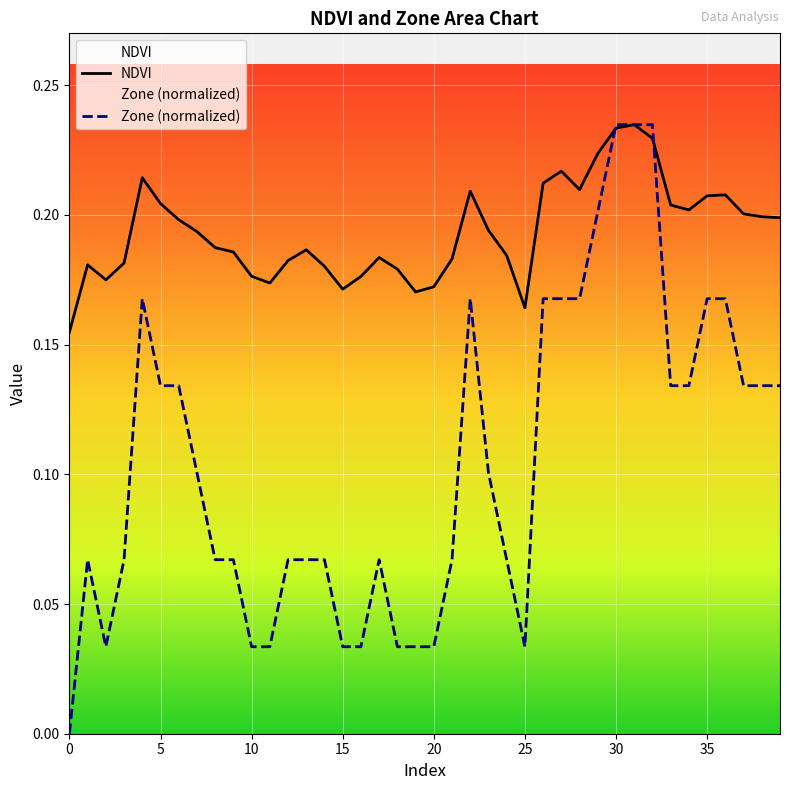

What is the sum of all Zone values?

4.2